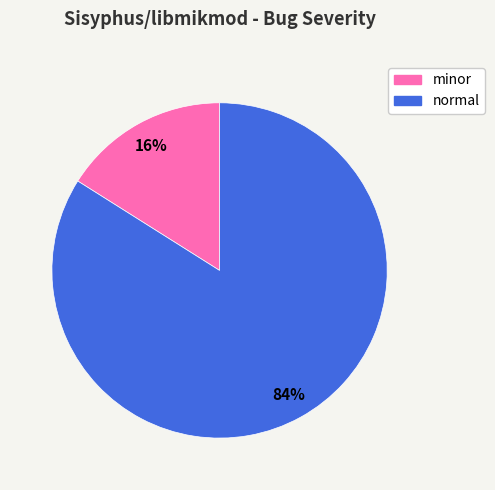

What is the majority slice?

normal